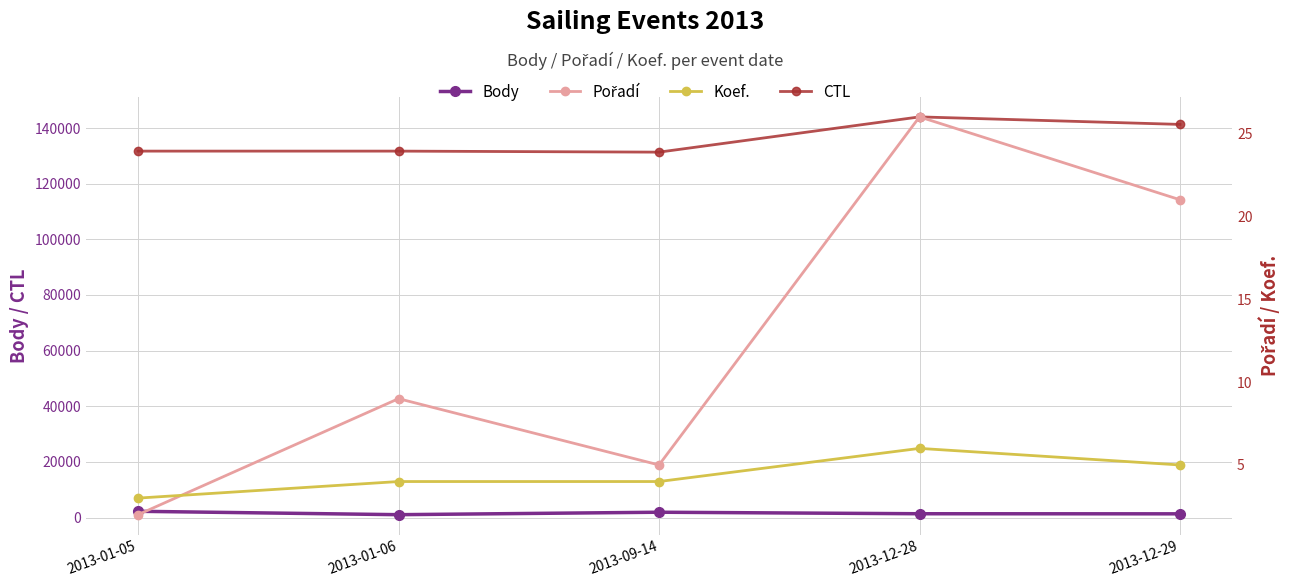

What is the maximum value shown in the chart?

144002